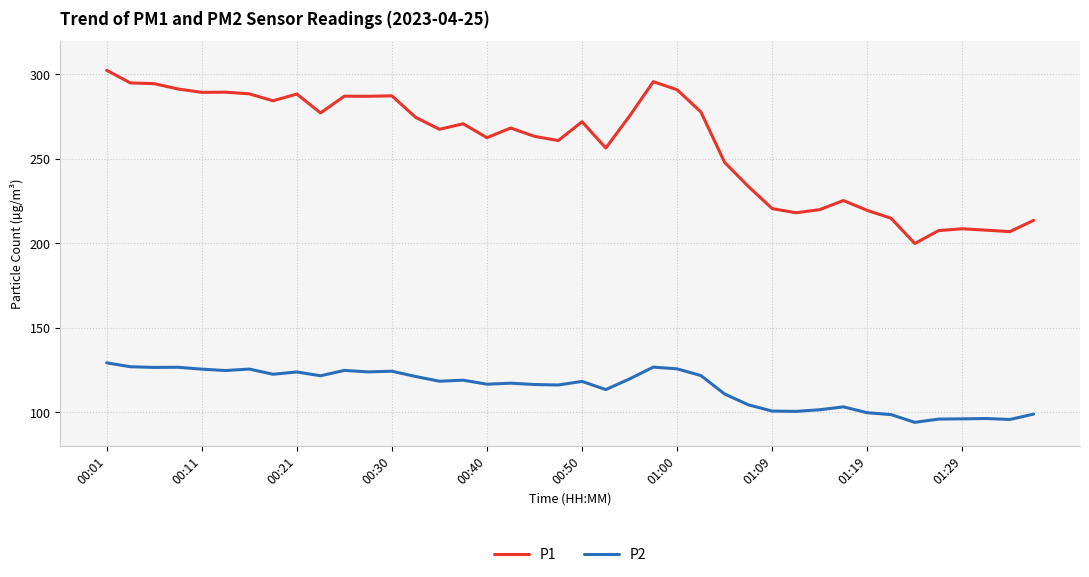

What is the difference between the maximum and minimum values in the P2 series?

35.3